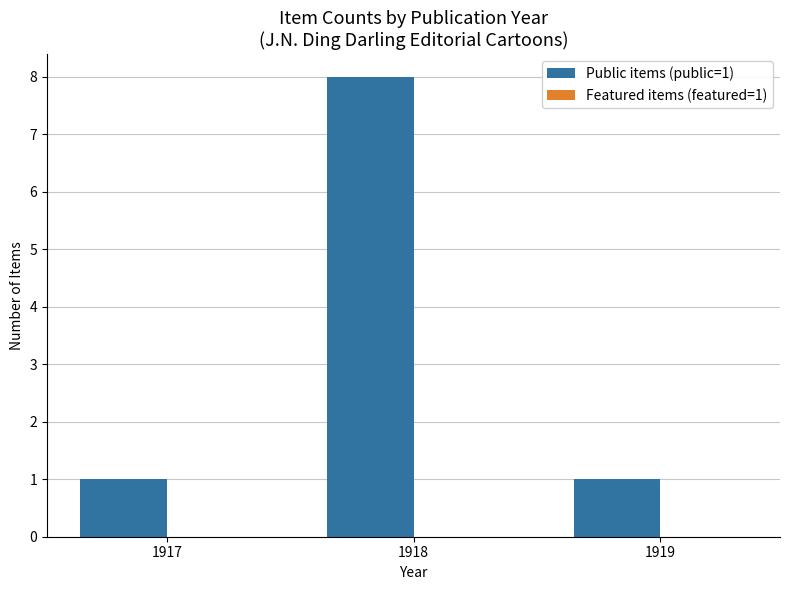

What is the sum of the values at 1918 and 1917?

9